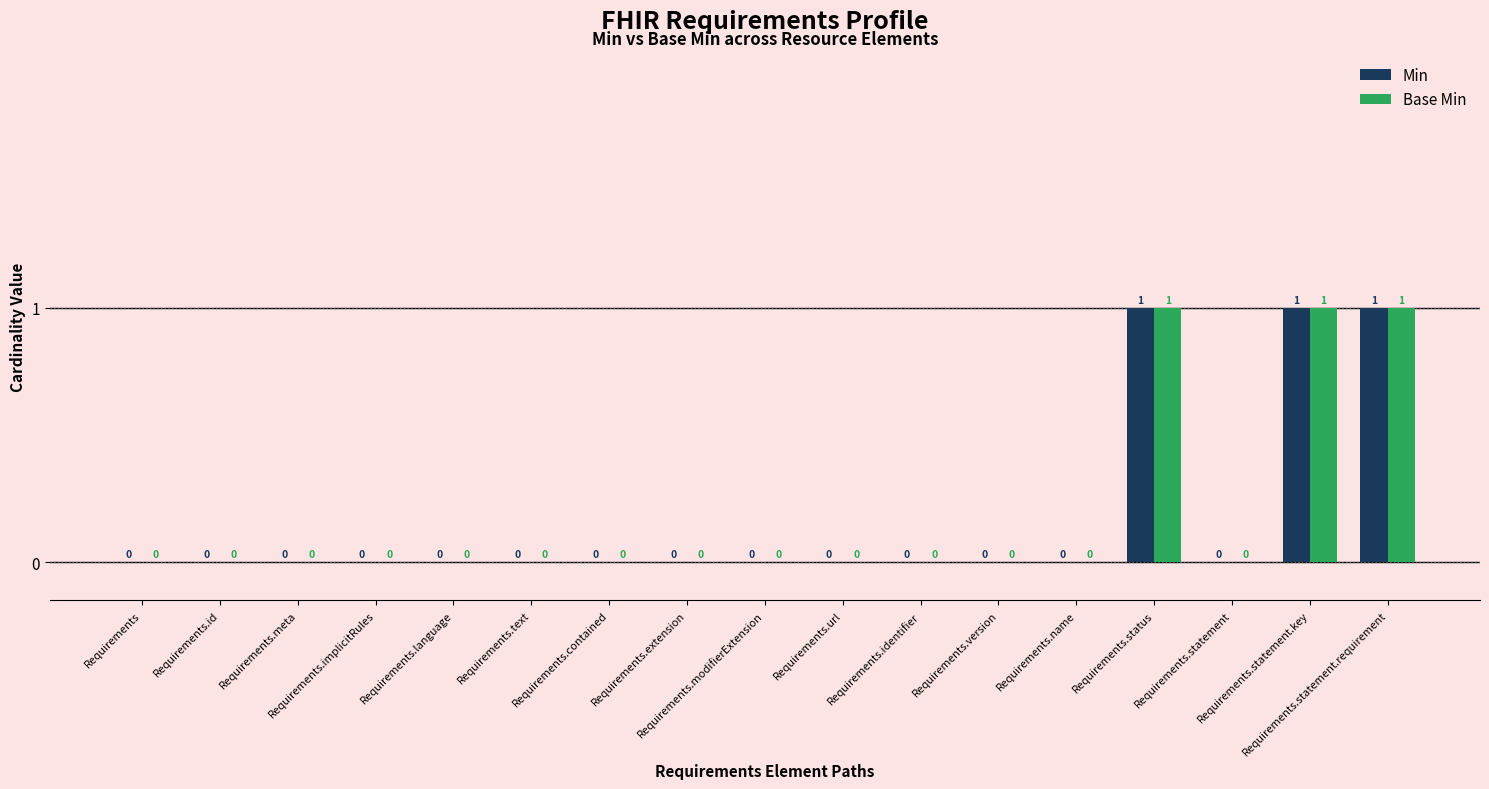

What is the sum of all Min values?

3